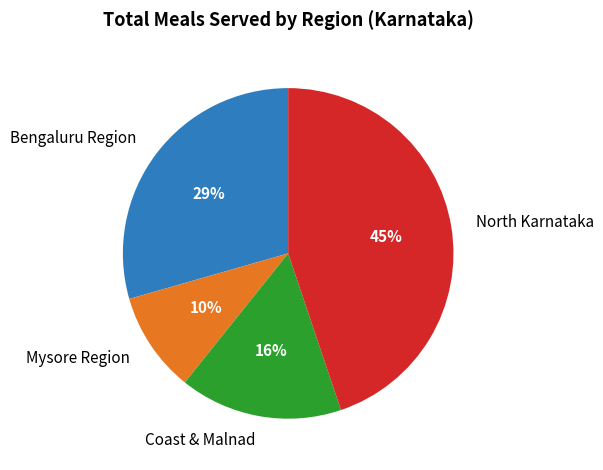

To the nearest percent, what percentage of the pie is Mysore Region?

10%